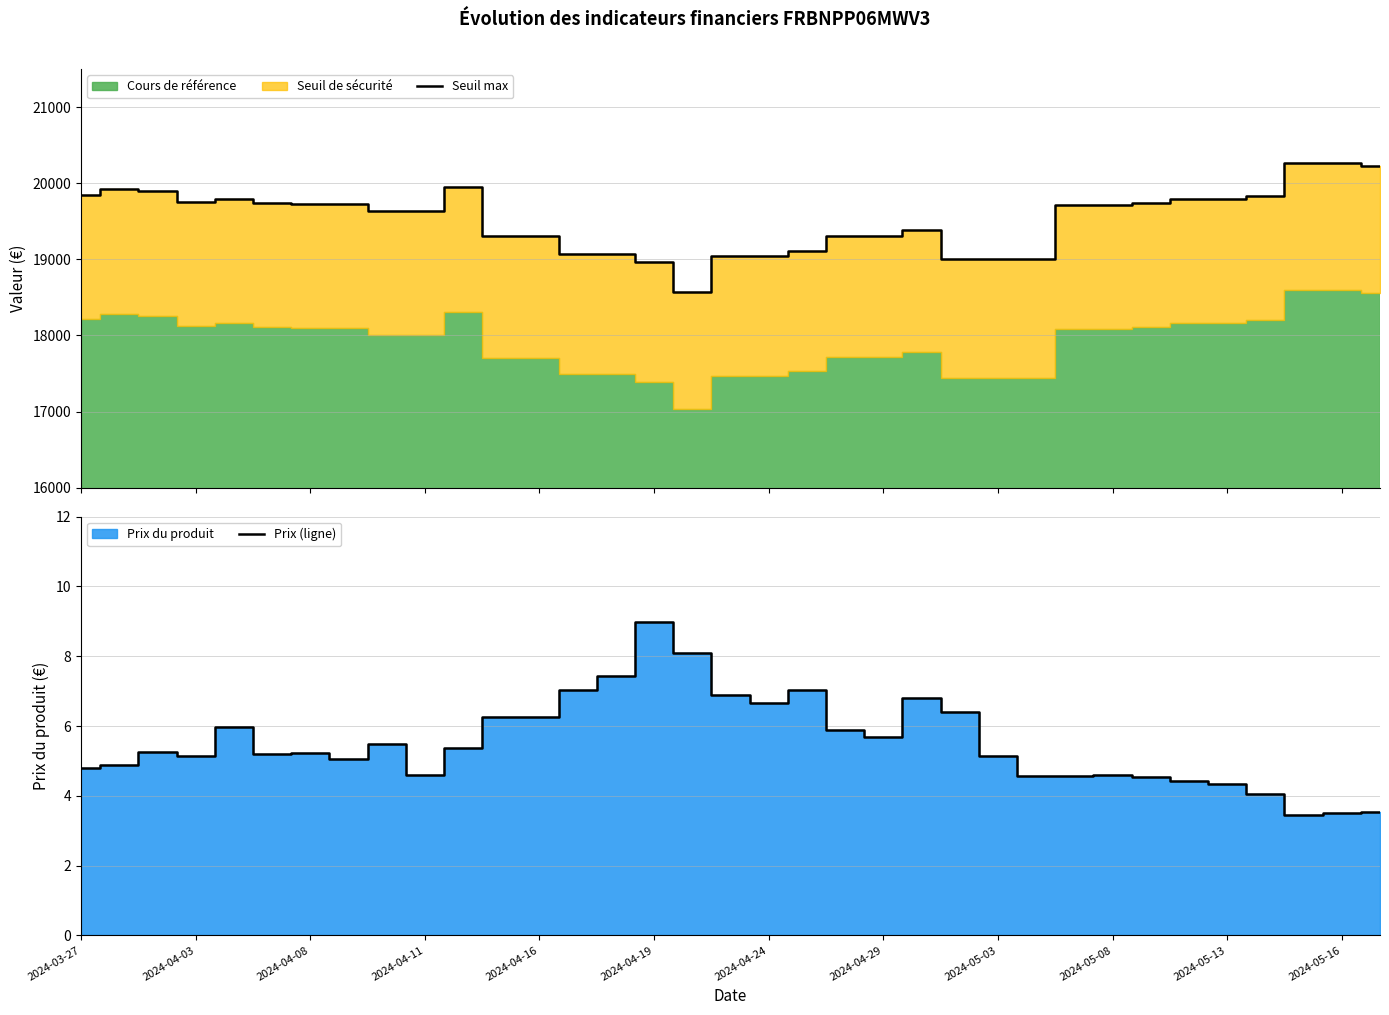

Which series has the widest spread of values?

Seuil max